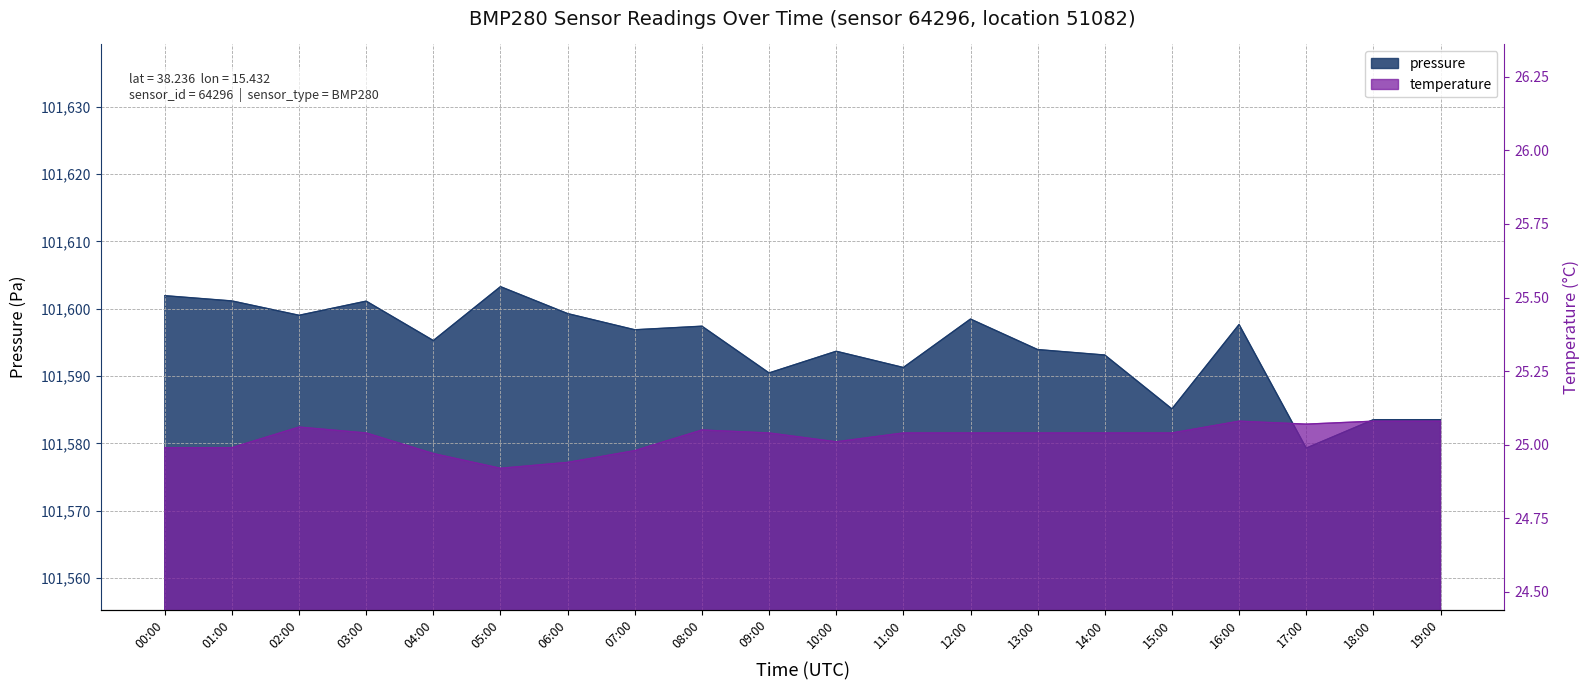

How many interior local valleys does the pressure series have?

7